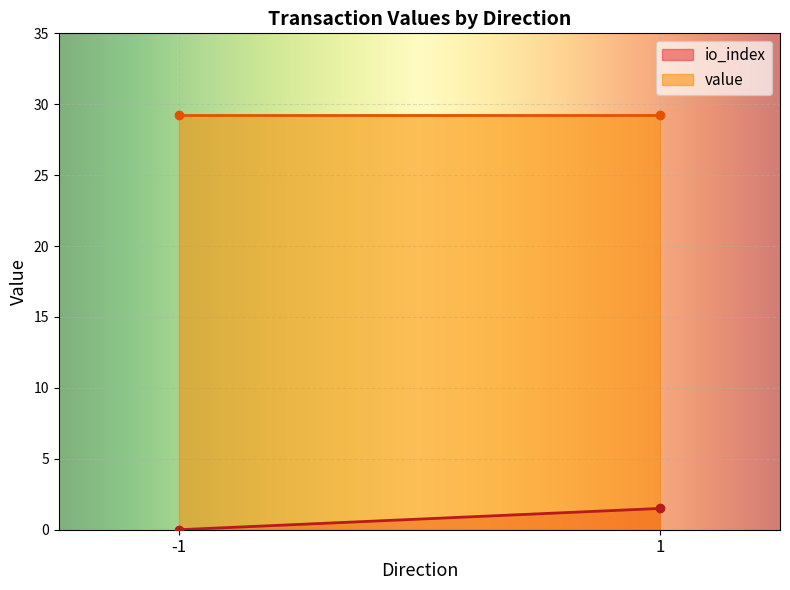

What is the sum of all io_index values?

1.5